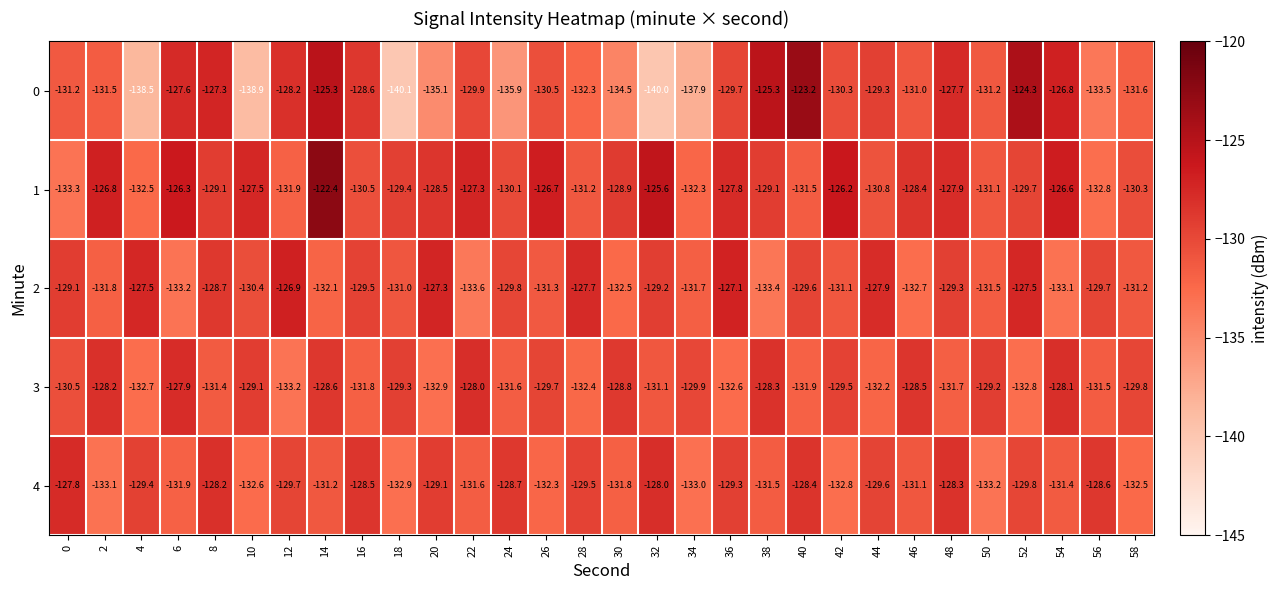

Which series changed the most between 12 and 54?

2